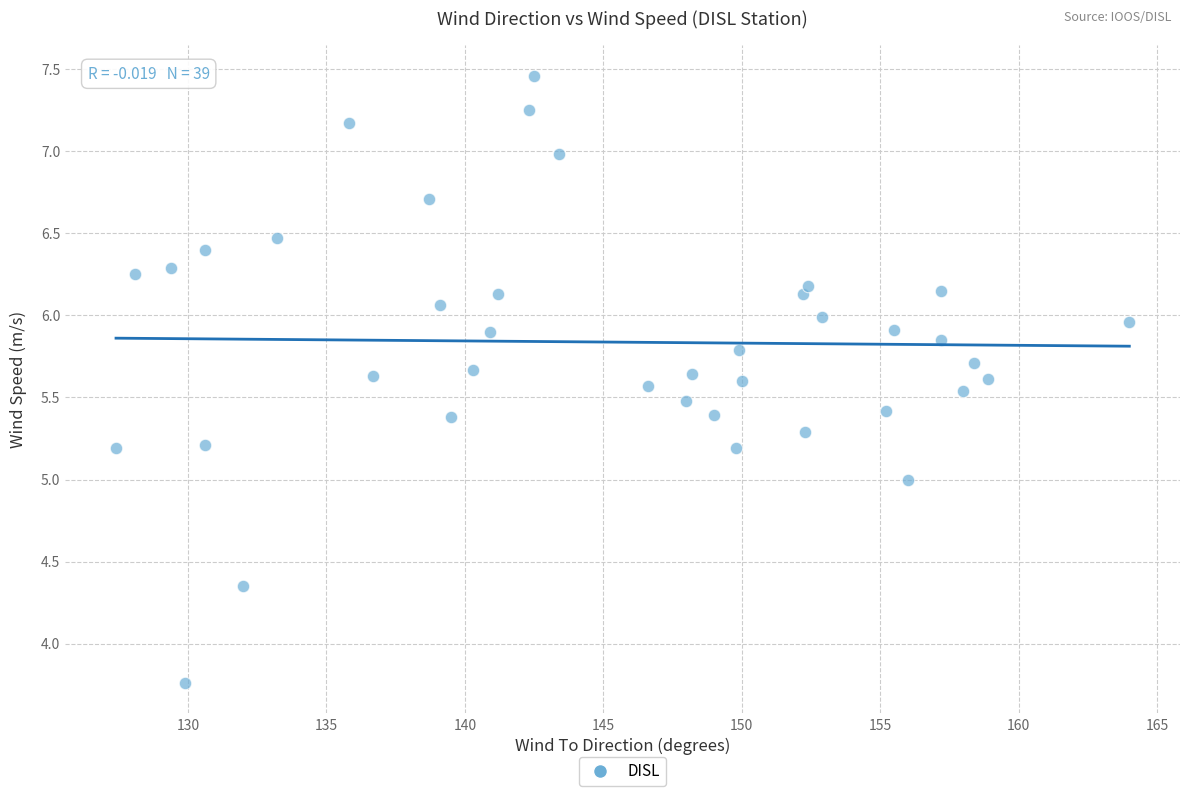

What is the range of X values (max minus min)?

36.6